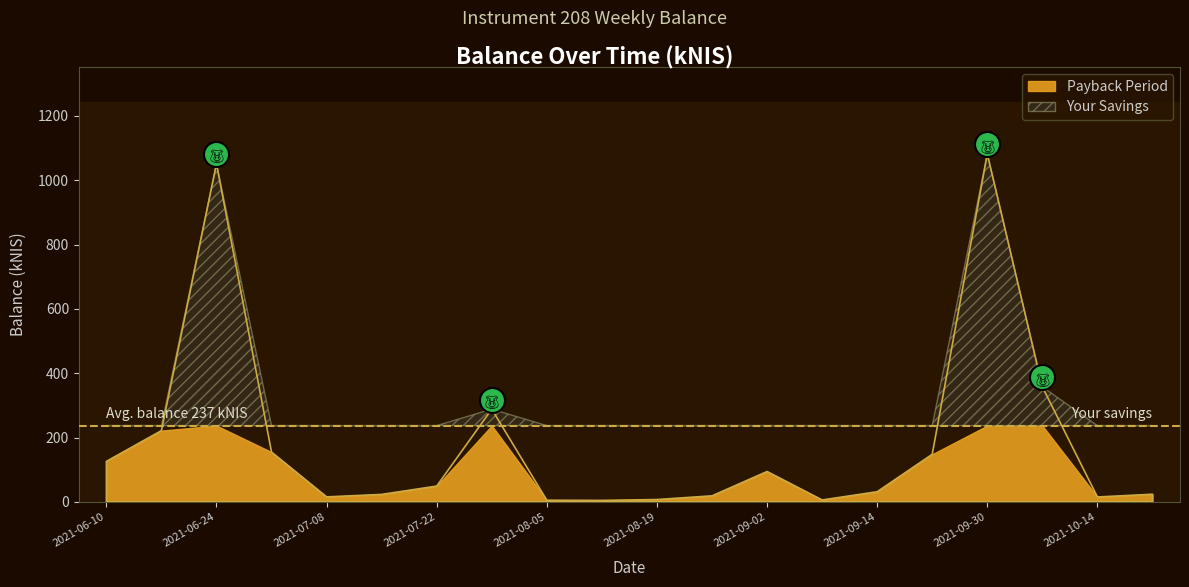

What is the average value?

186.1